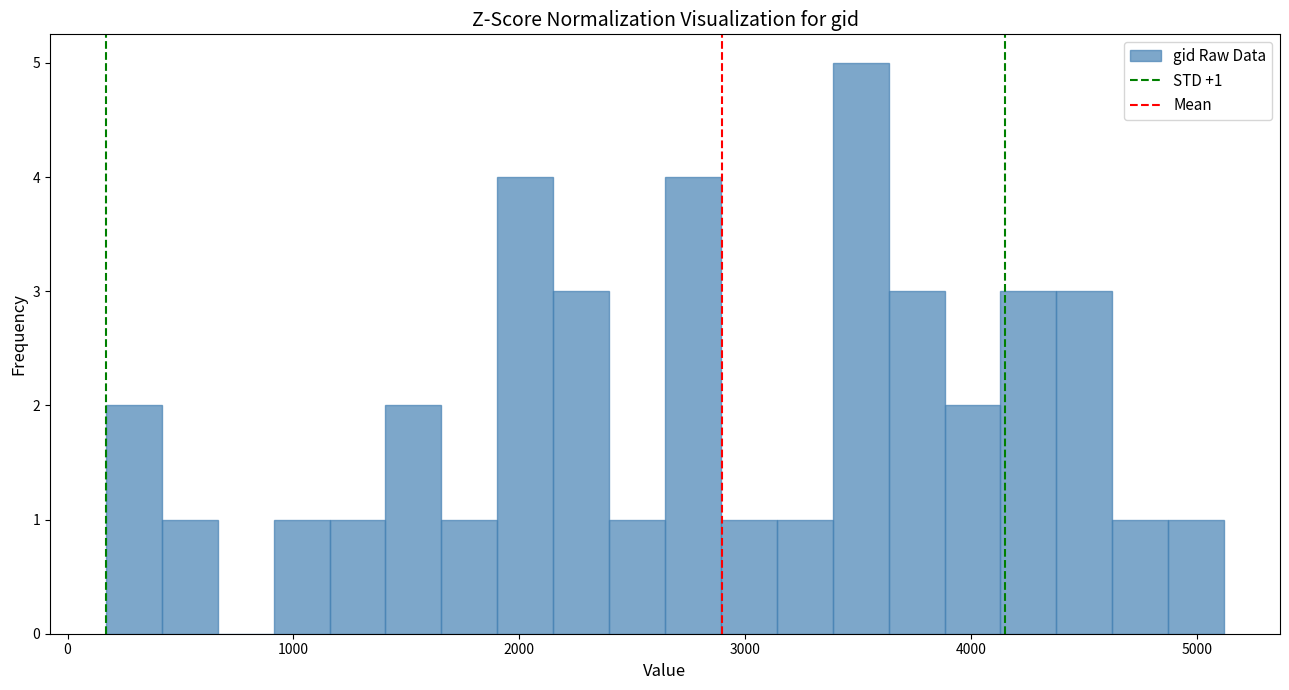

Read against the x-axis, roughly where is the centre of the tallest bar?

3500